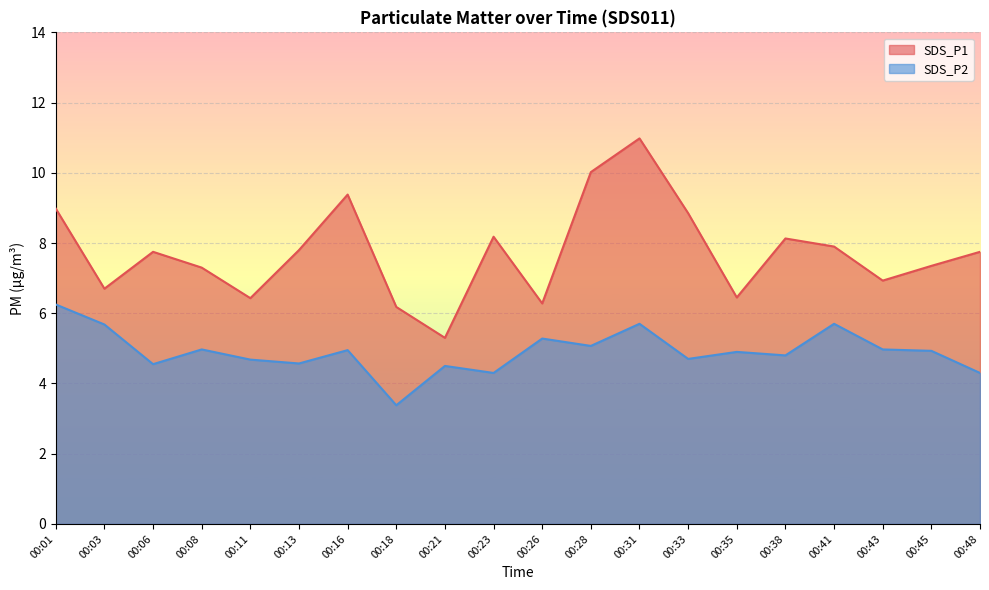

What is the minimum value for SDS_P1?

5.3